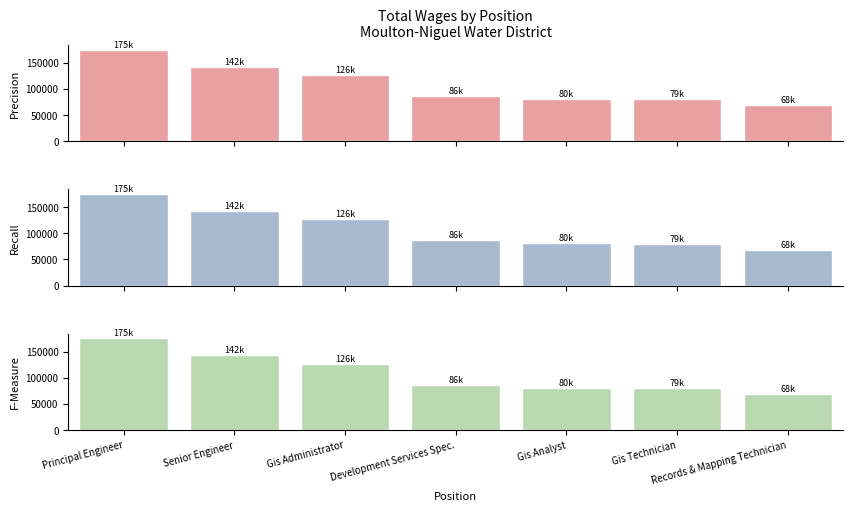

What is the sum of the values at Gis Administrator and Records & Mapping Technician?

195641